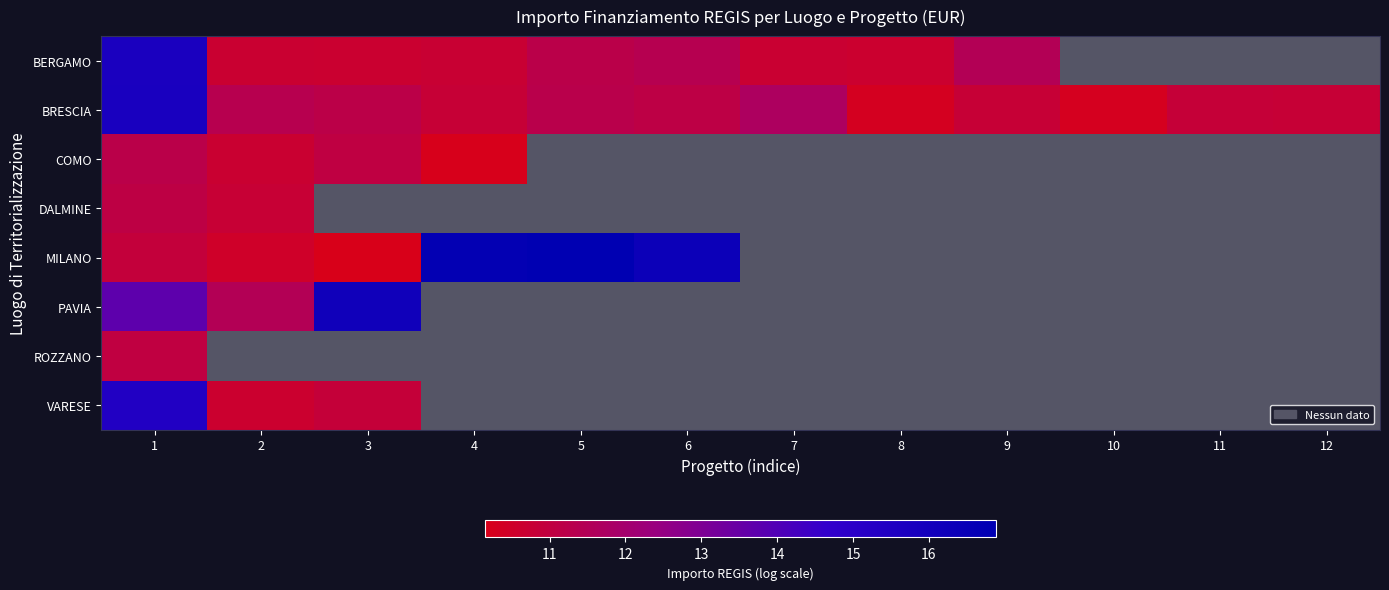

Between 1 and 4, which series saw the biggest shift?

MILANO